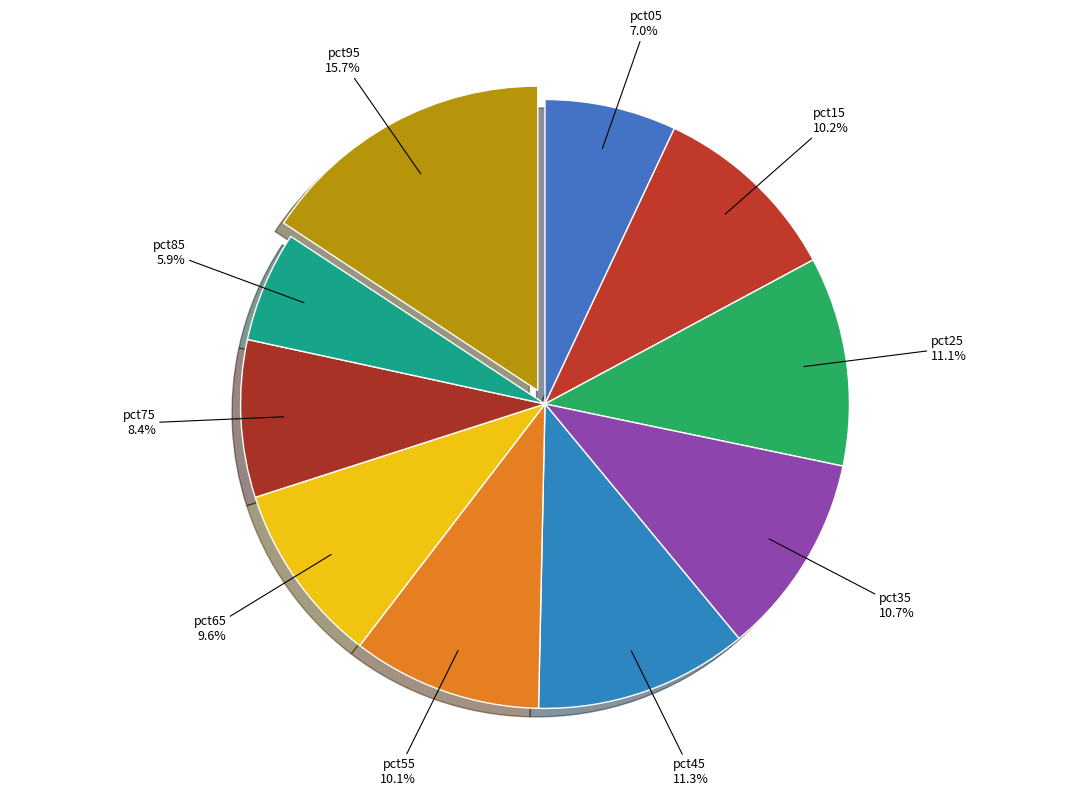

True or false: pct95 accounts for 16% of the total.

True